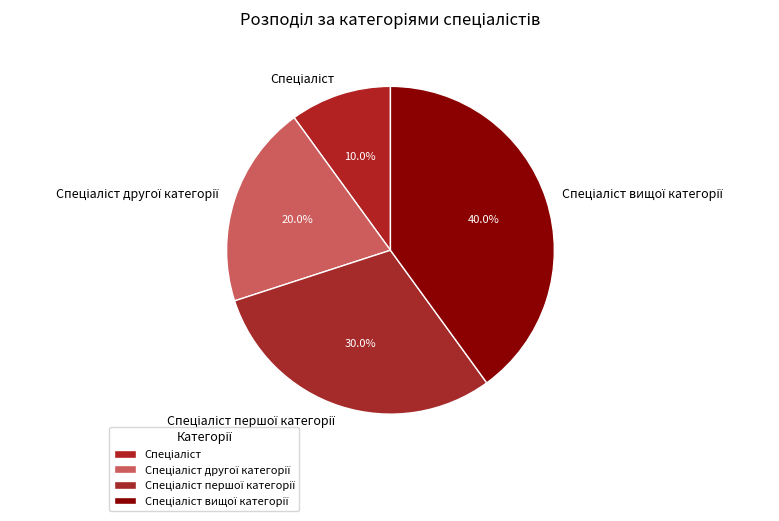

Is there a majority slice in this chart?

No